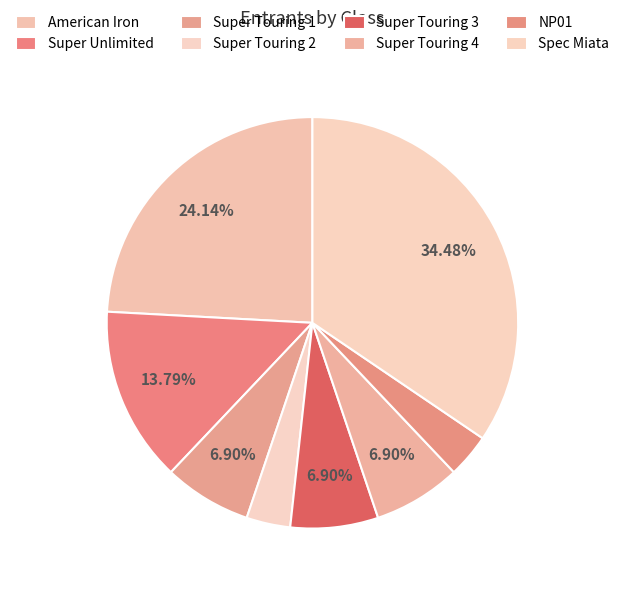

How many segments does this pie chart have?

8